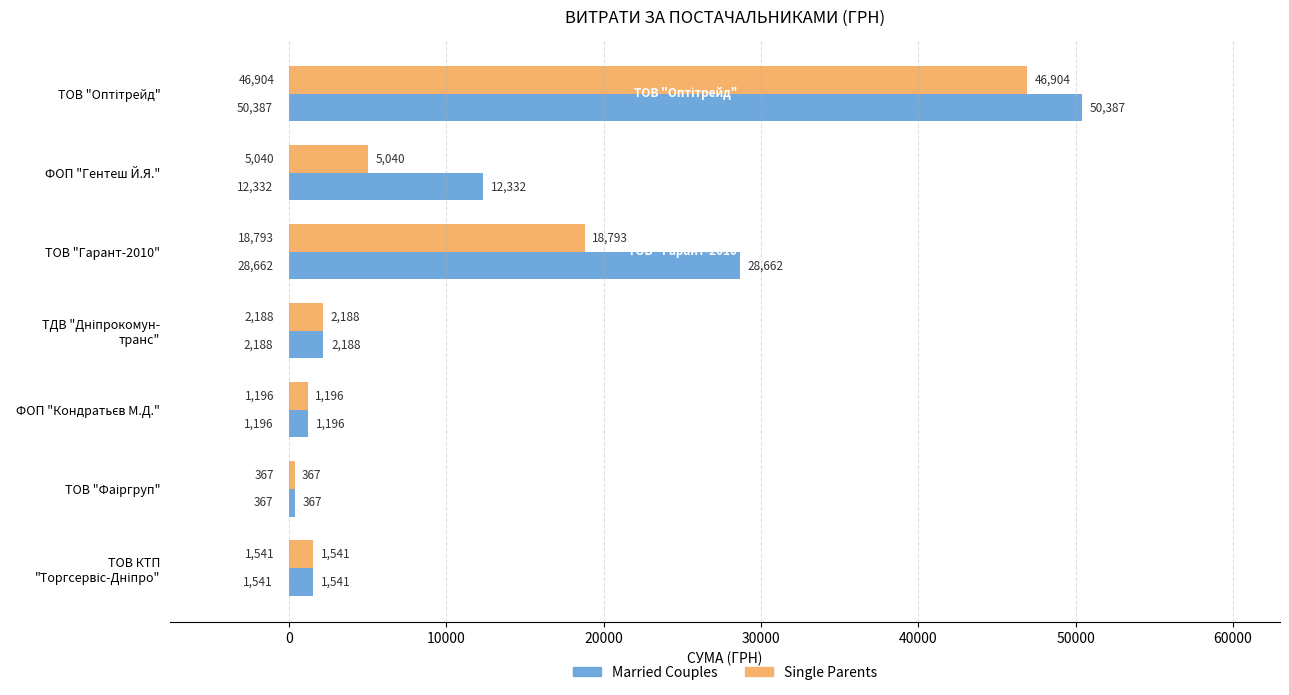

Rank the series by their maximum value, from lowest to highest.

Single Parents, Married Couples